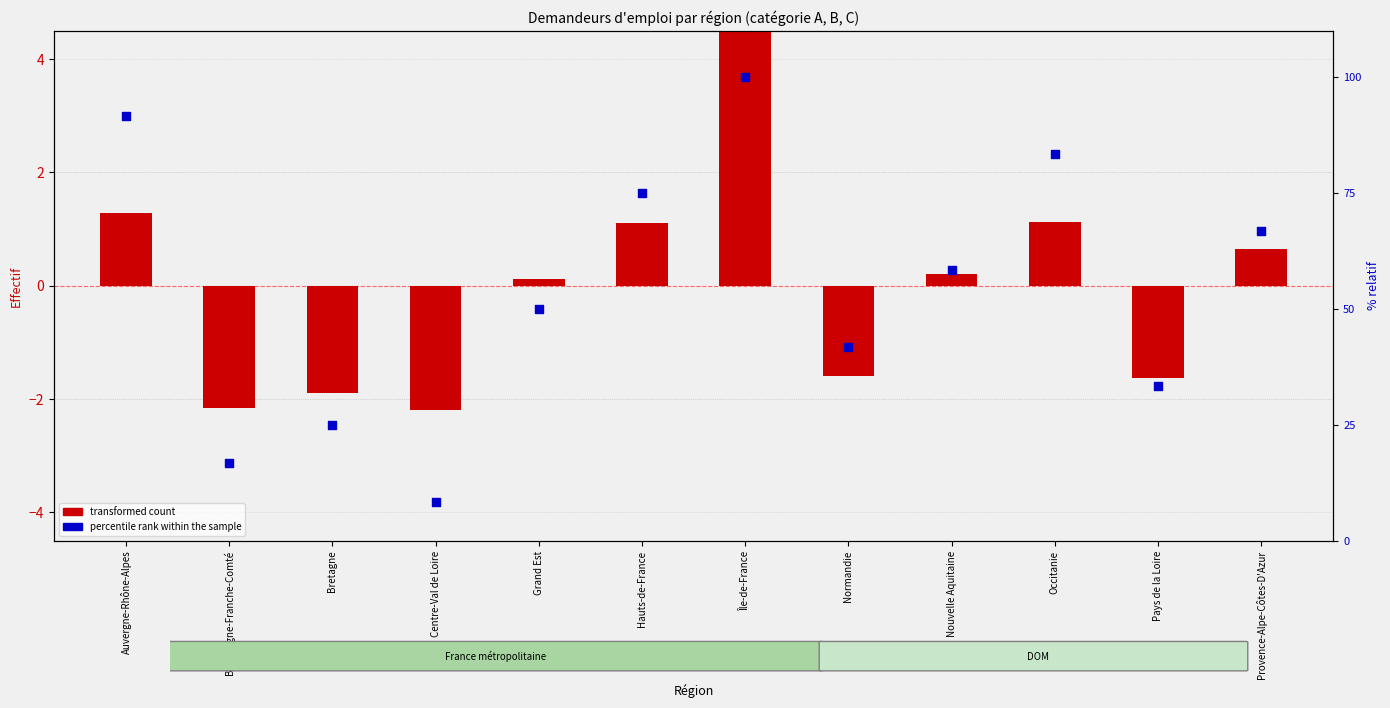

At how many categories does at least one series exceed 82?

3